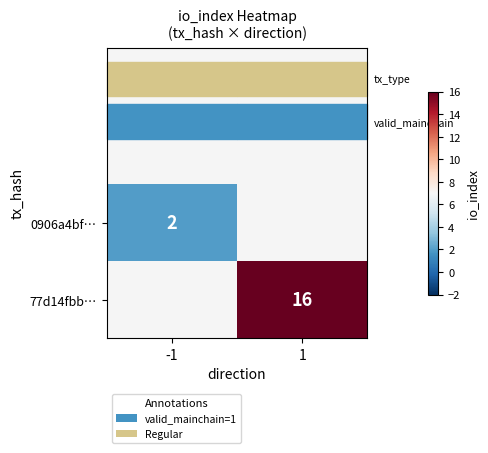

How many positive values does the 77d14fbb… series have?

1